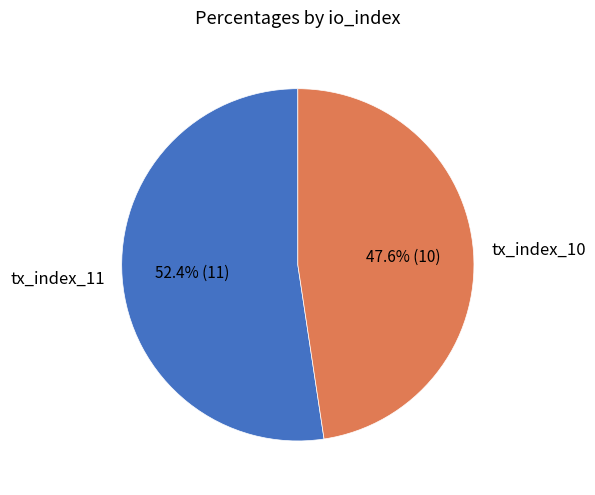

Rank the categories by value from highest to lowest.

tx_index_11, tx_index_10